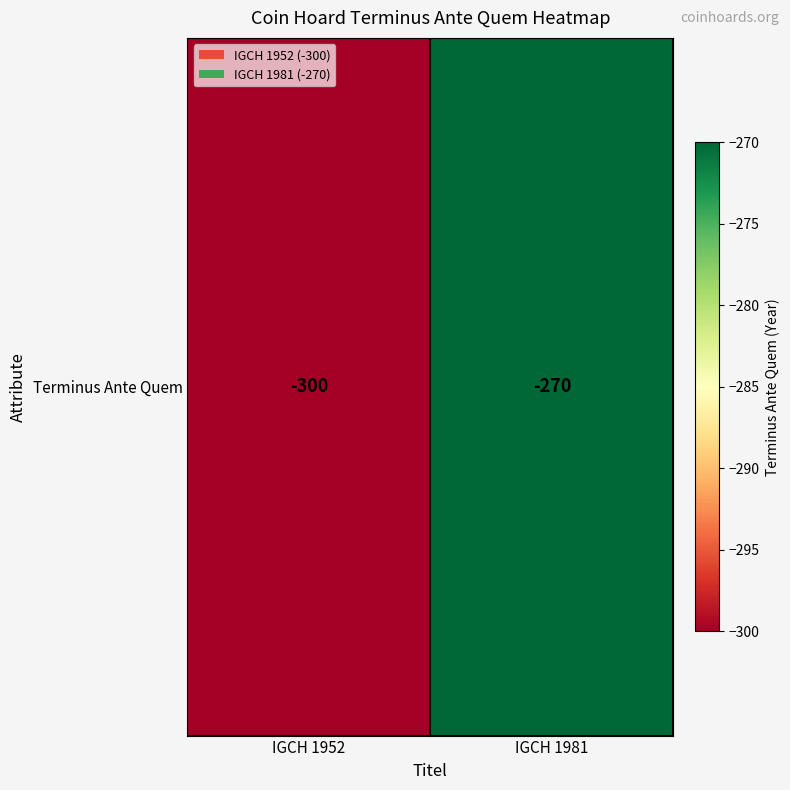

What is the maximum value shown in the chart?

-270